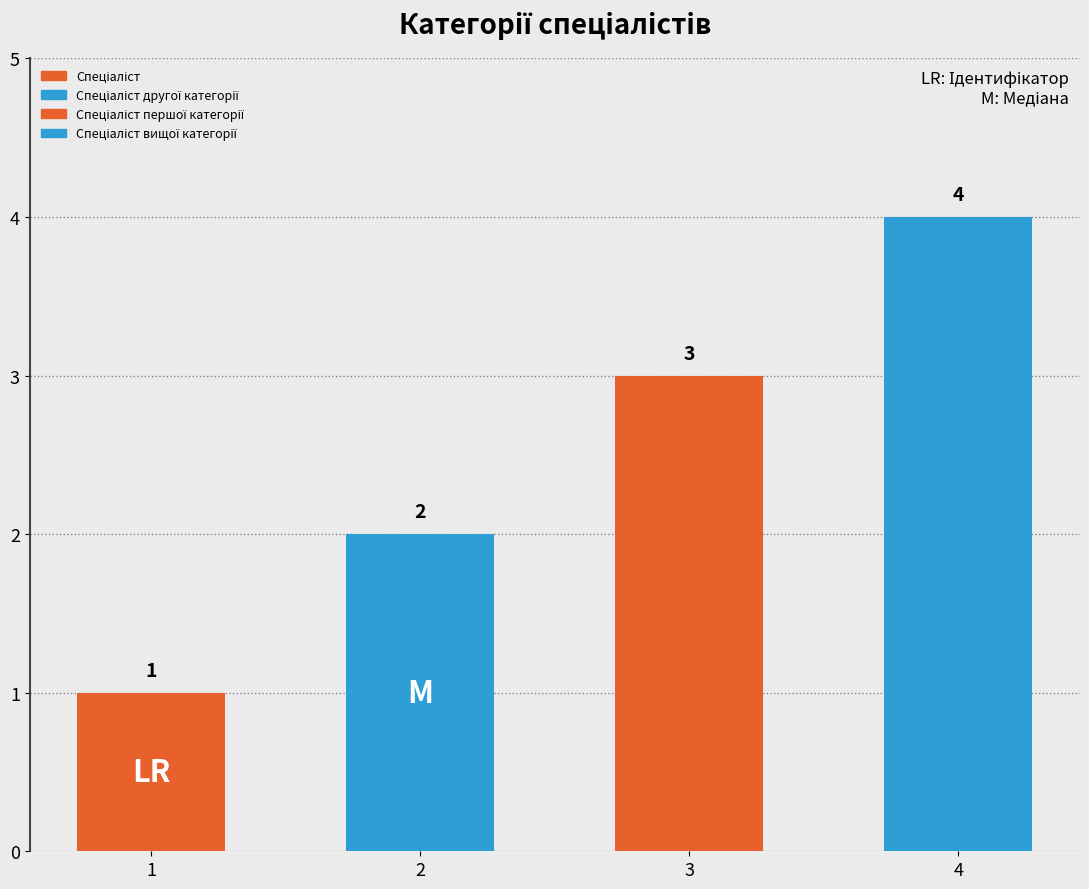

Reading left to right, what are all the values shown in this chart?

Спеціаліст=1	Спеціаліст другої категорії=2	Спеціаліст першої категорії=3	Спеціаліст вищої категорії=4